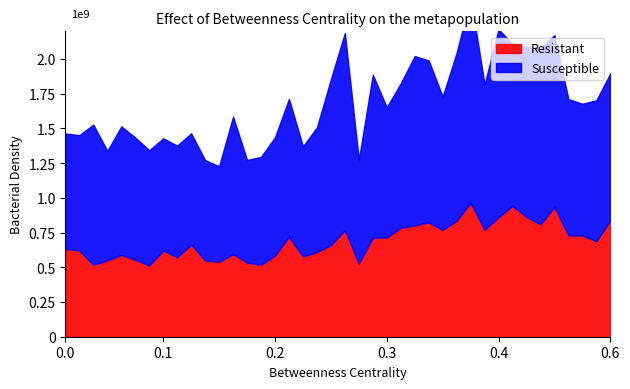

Which series has the largest total across all categories?

Susceptible (P1)